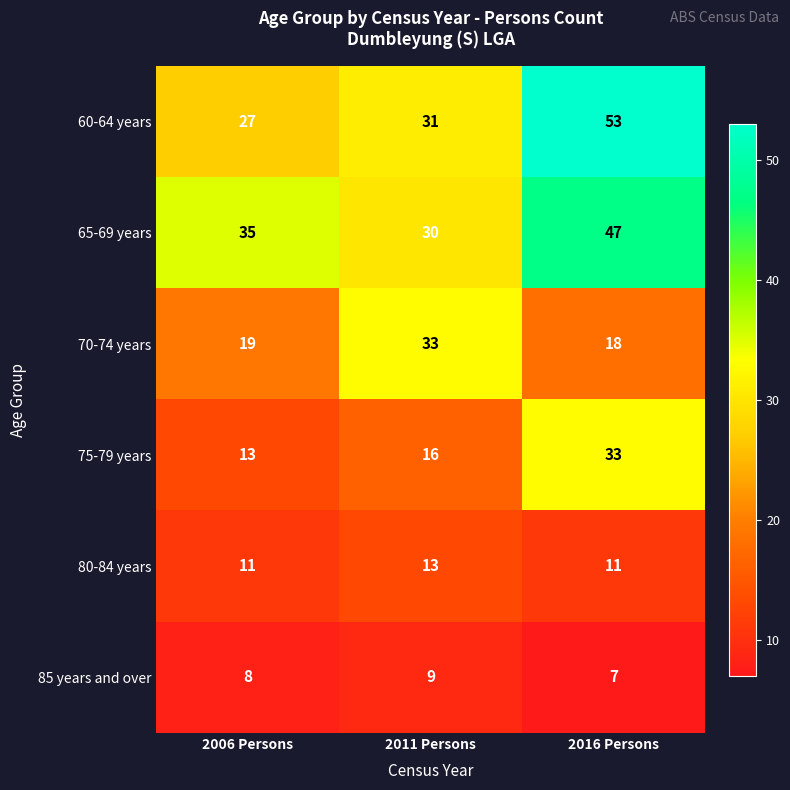

Which series has the largest range (max minus min)?

60-64 years